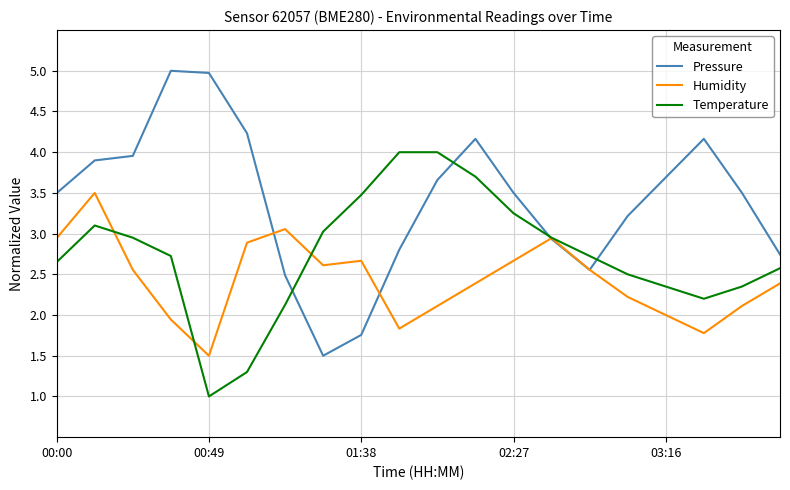

How many lines are shown in the chart?

3